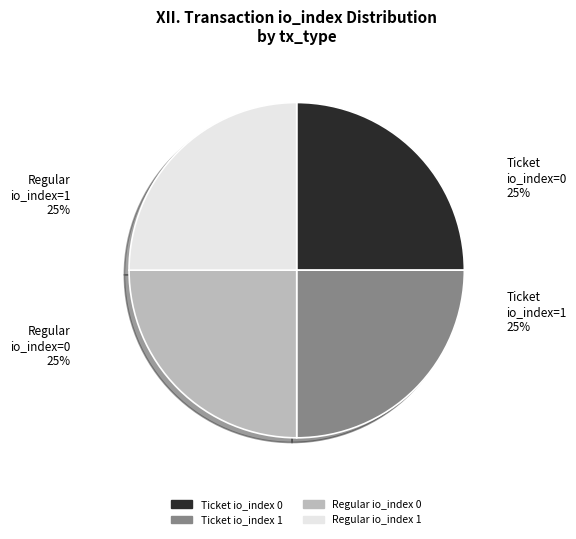

Count the number of slices in the pie.

4